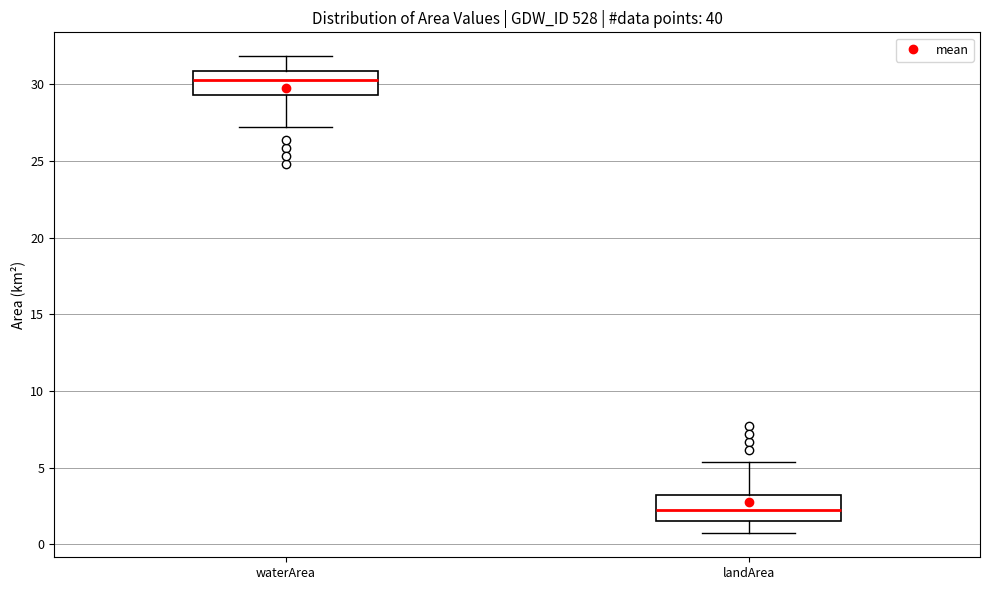

Reading left to right, transcribe this box plot: for each box, give where its median line is, the range the box spans, and where its two whiskers end, as read against the y-axis. The values are not printed on the chart, so give them approximately, as read against the axis.

waterArea: median 30.5, box 29.5 to 31.0, whiskers 27.0 to 32.0
landArea: median 2.5, box 1.5 to 3.0, whiskers 0.5 to 5.5